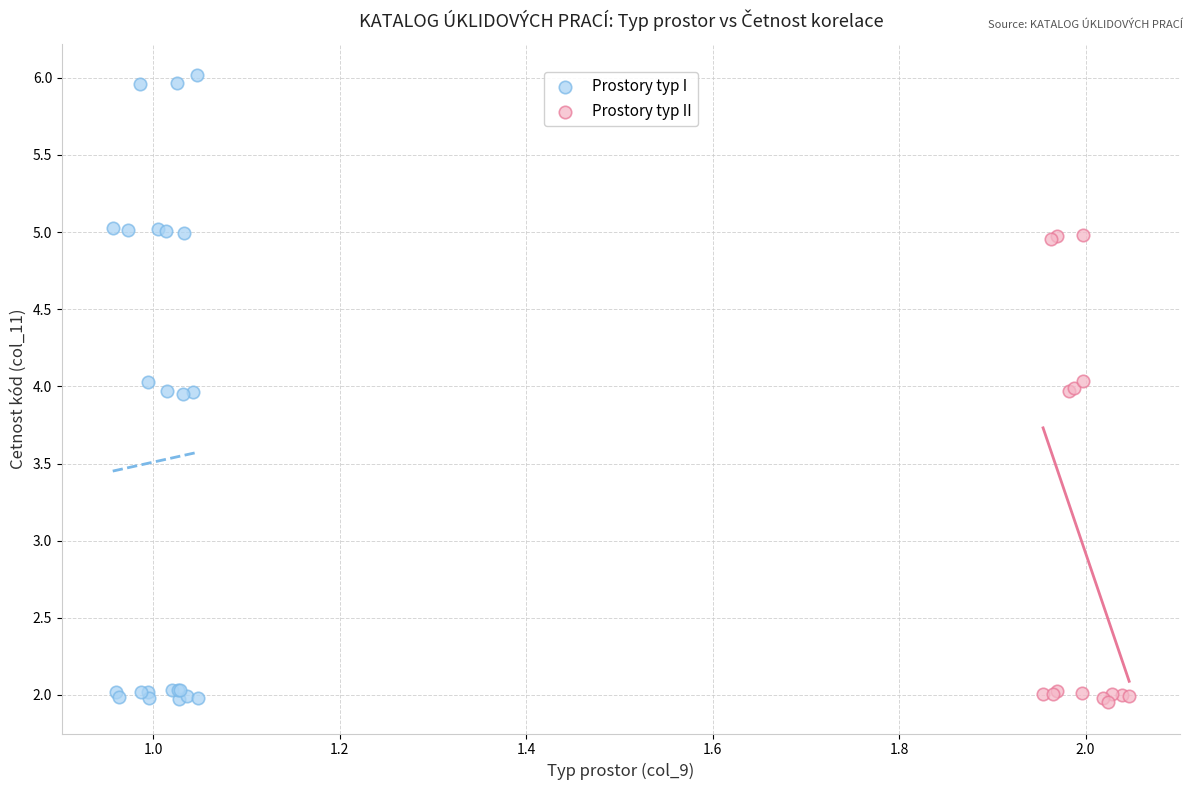

Which series reaches the maximum Y coordinate?

Prostory typ I